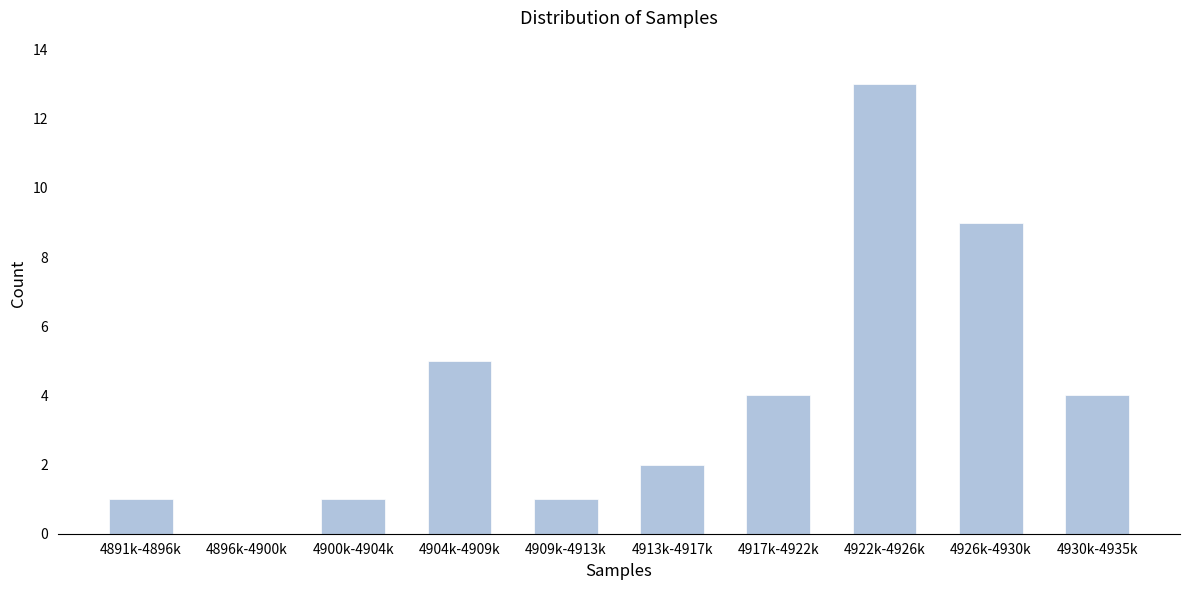

Reading left to right, list all the values displayed in this chart.

4891k-4896k=1	4896k-4900k=0	4900k-4904k=1	4904k-4909k=5	4909k-4913k=1	4913k-4917k=2	4917k-4922k=4	4922k-4926k=13	4926k-4930k=9	4930k-4935k=4